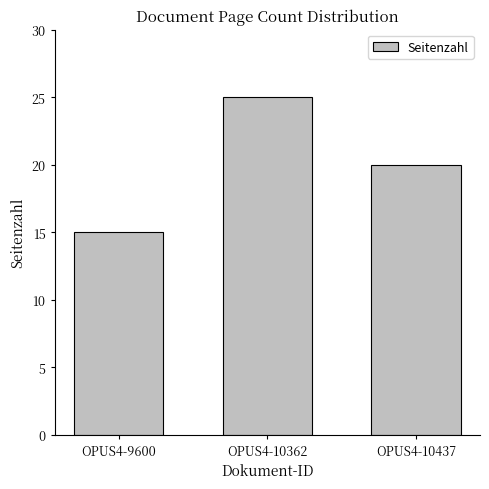

What is the value of the 1st bar from the left?

15